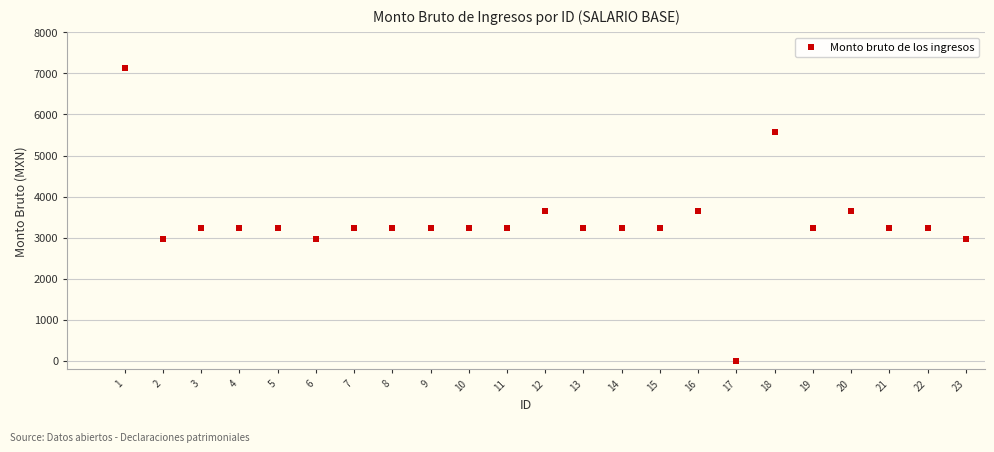

What is the range of Y values (max minus min)?

7135.0